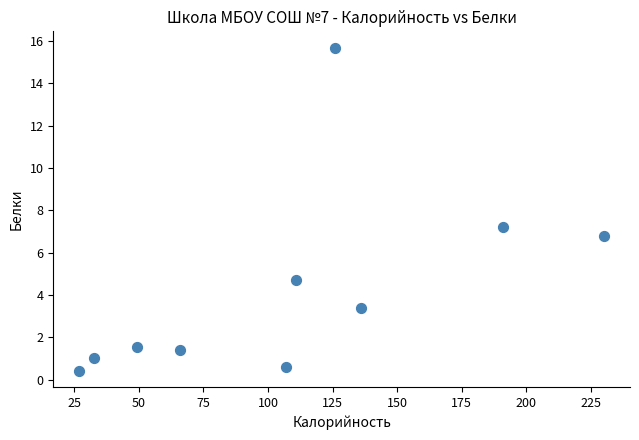

What Y value in the scatter plot is closest to 8?

7.2